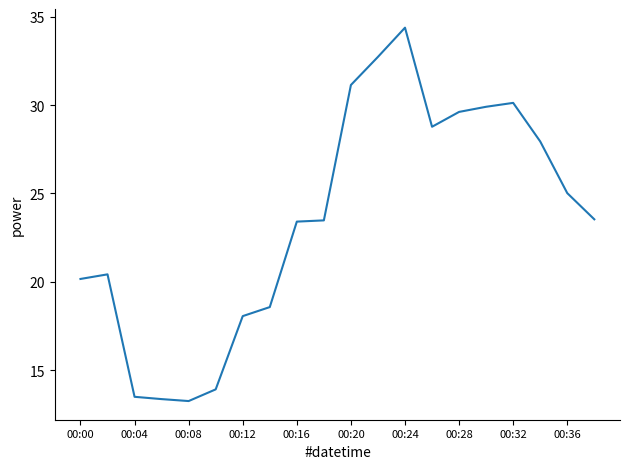

What is the maximum value shown in the chart?

34.4